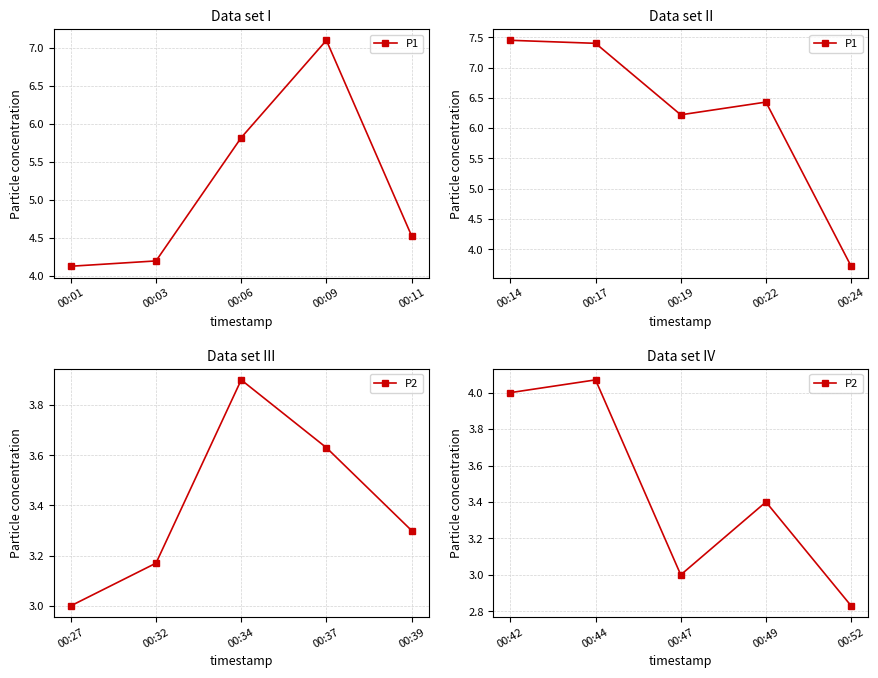

Which series has the largest range (max minus min)?

P1